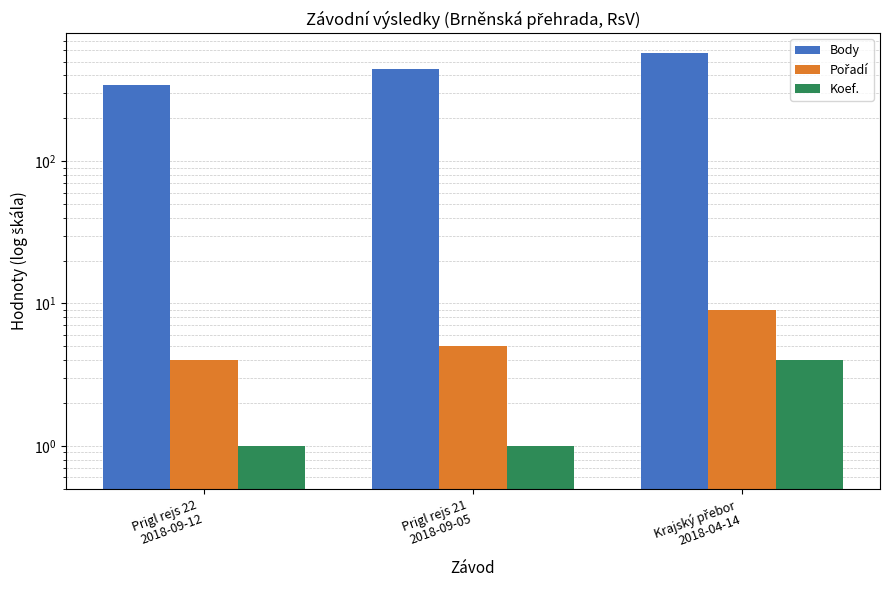

What is the label of the 1st bar from the right?

Krajský přebor
2018-04-14